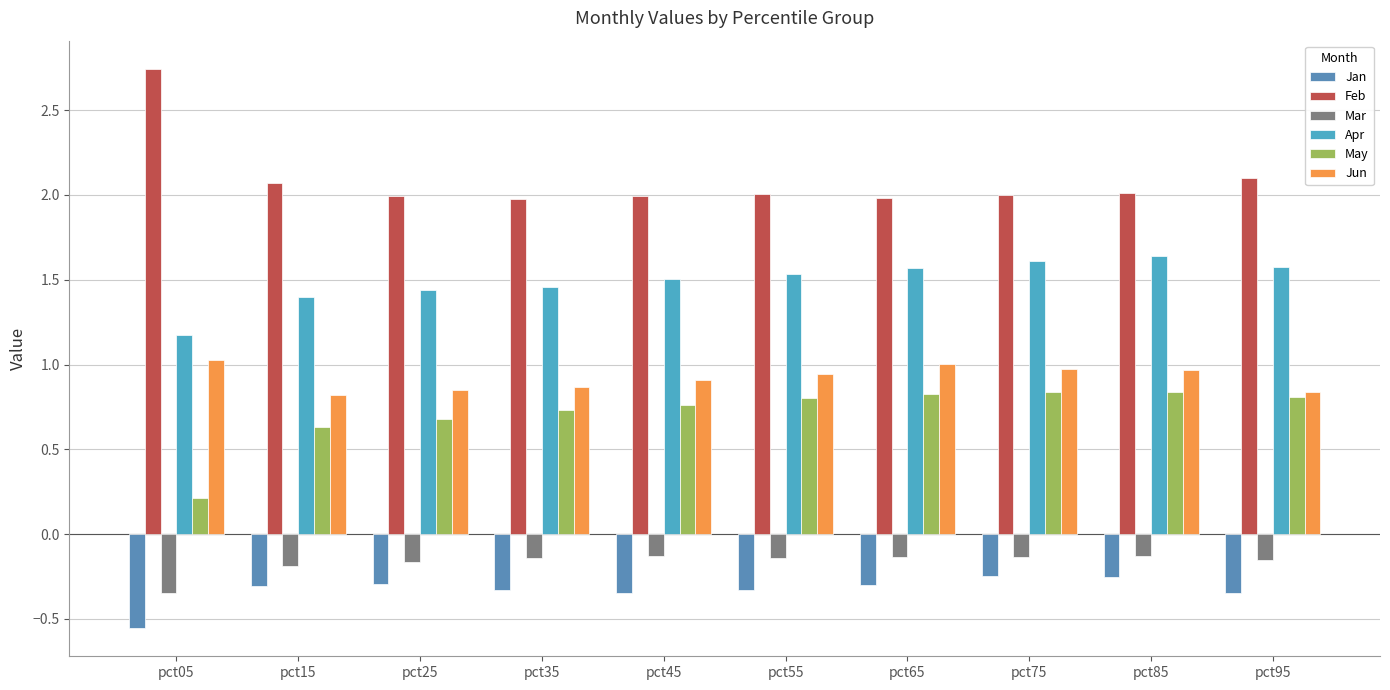

What is the value of the Jun bar at the 7th from the left?

1.0